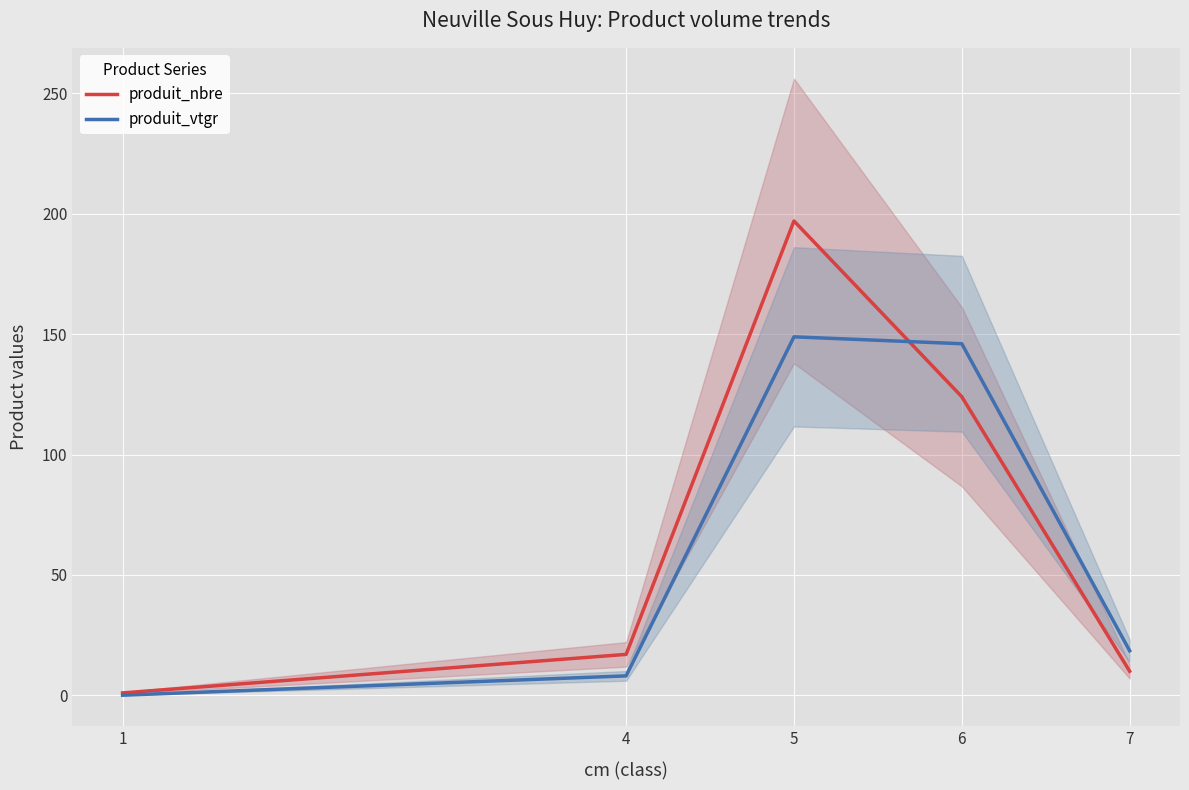

Reading left to right, what are all the values shown in this chart?

produit_nbre: 1.0	17.0	197.0	124.0	10.0
produit_vtgr: 0.1	8.1	148.9	146.0	18.5